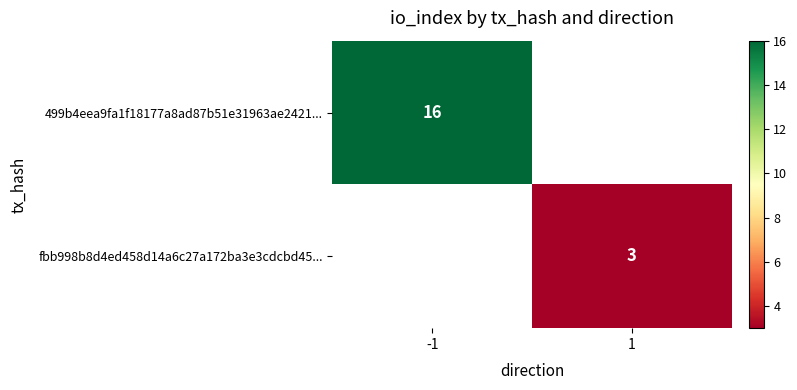

Is the value of 499b4eea9fa1f18177a8ad87b51e31963ae2421... at -1 greater than the value of fbb998b8d4ed458d14a6c27a172ba3e3cdcbd45... at 1?

Yes